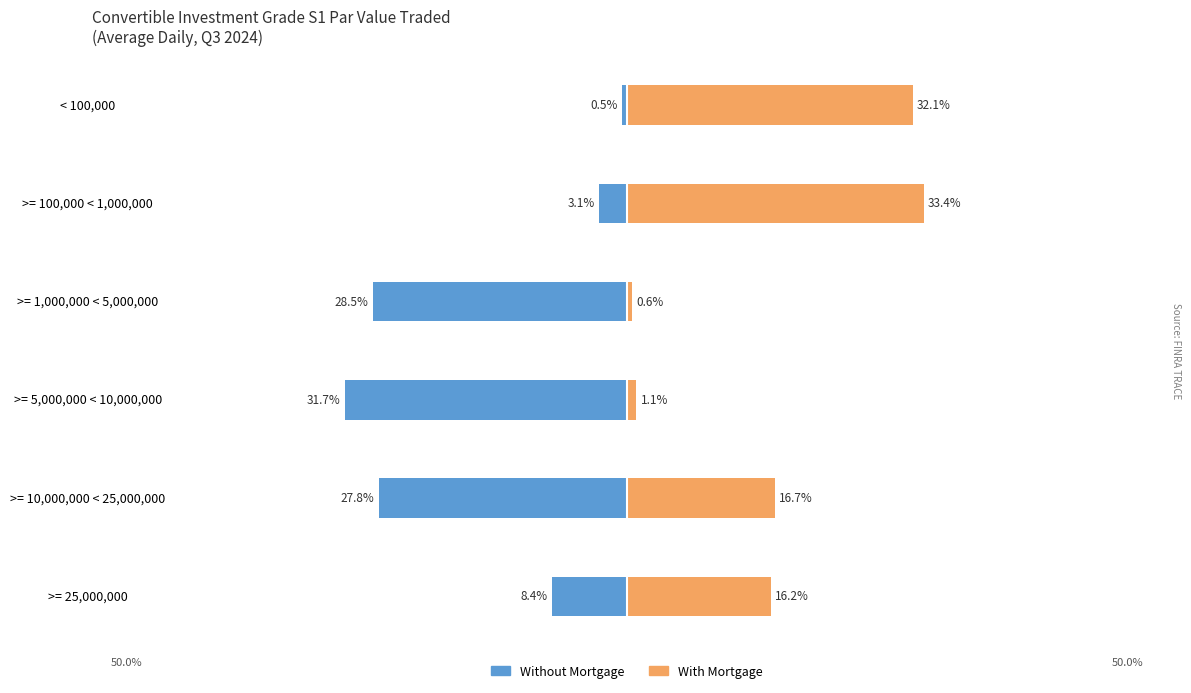

List the series in order of their overall mean, highest first.

With Mortgage, Without Mortgage